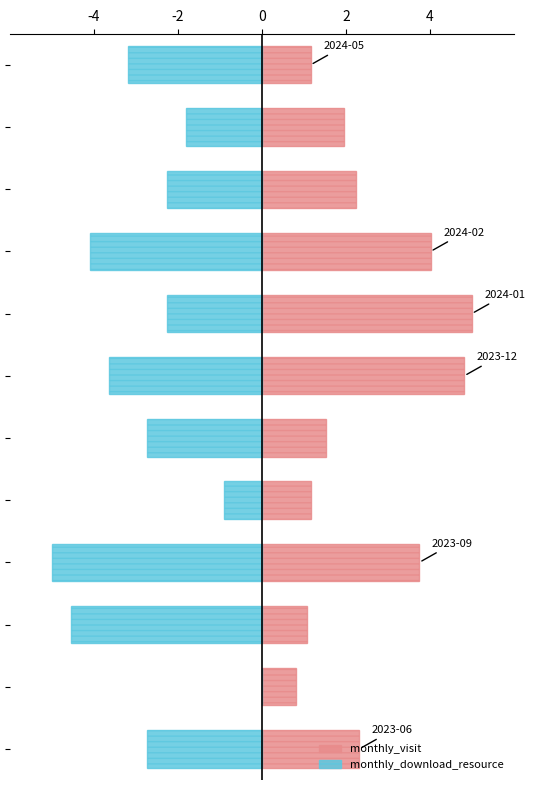

Reading right to left, extract all data points from this chart.

monthly_visit: 1.2	2.0	2.2	4.0	5.0	4.8	1.5	1.2	3.8	1.1	0.8	2.3
monthly_download_resource: -3.2	-1.8	-2.3	-4.1	-2.3	-3.6	-2.7	-0.9	-5.0	-4.5	0.0	-2.7